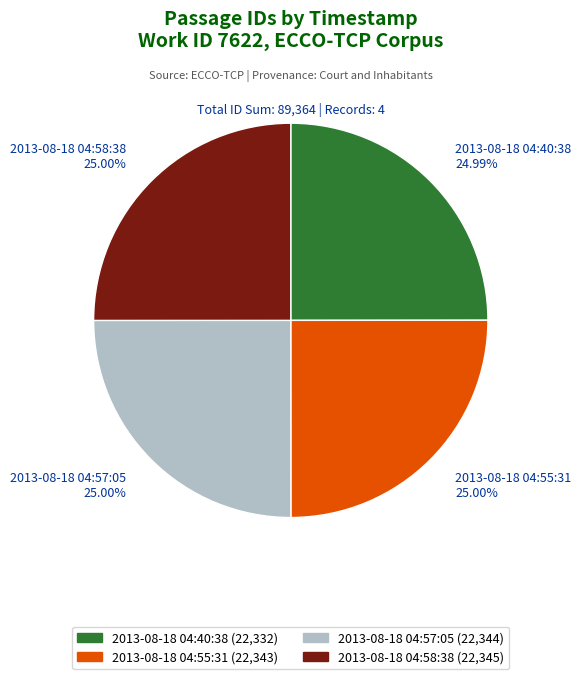

How many segments does this pie chart have?

4